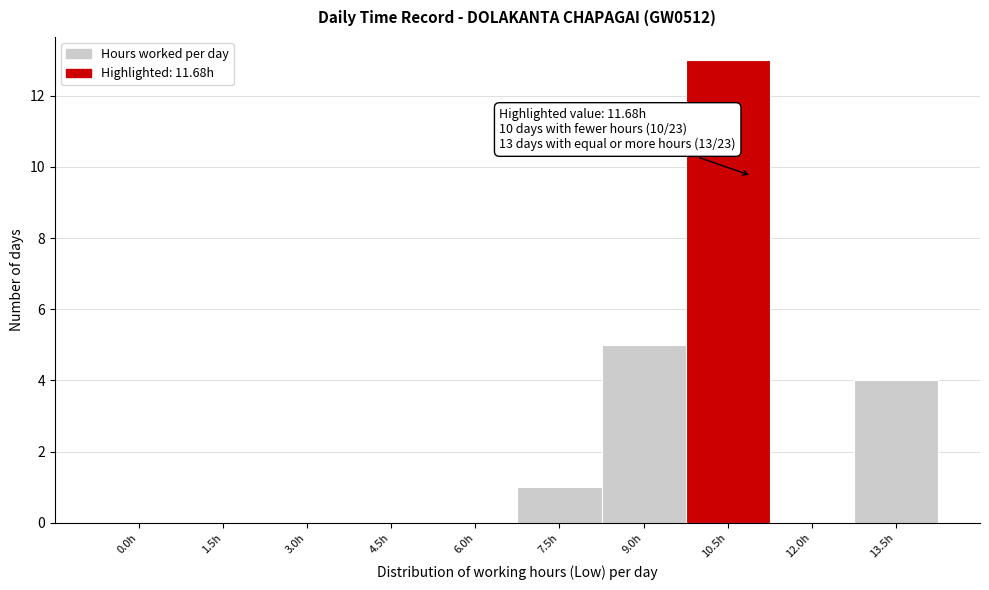

Reading left to right, transcribe all the data shown in this chart.

0.0h=0	1.5h=0	3.0h=0	4.5h=0	6.0h=0	7.5h=1	9.0h=5	10.5h=13	12.0h=0	13.5h=4